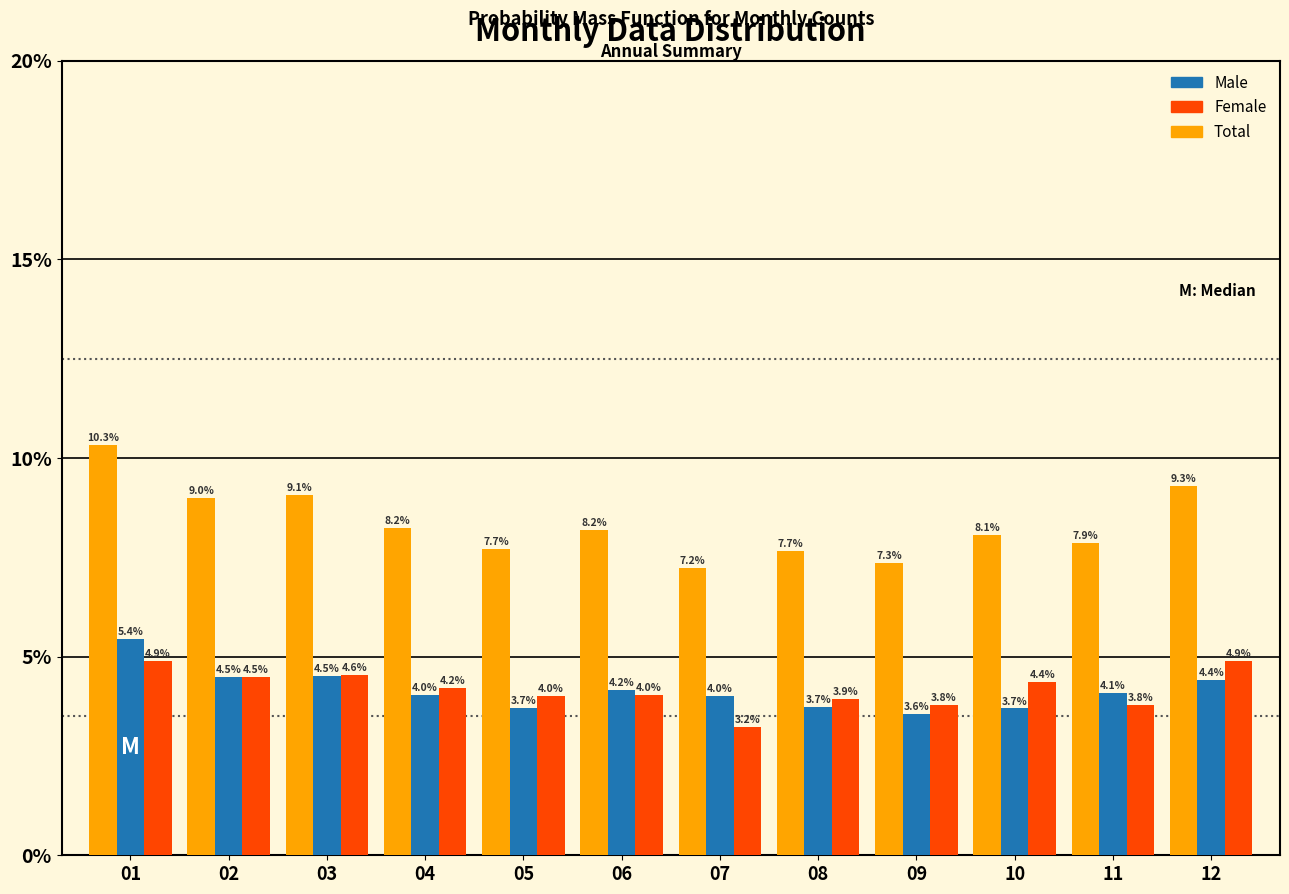

Where is Female nearest to the value 4?

05